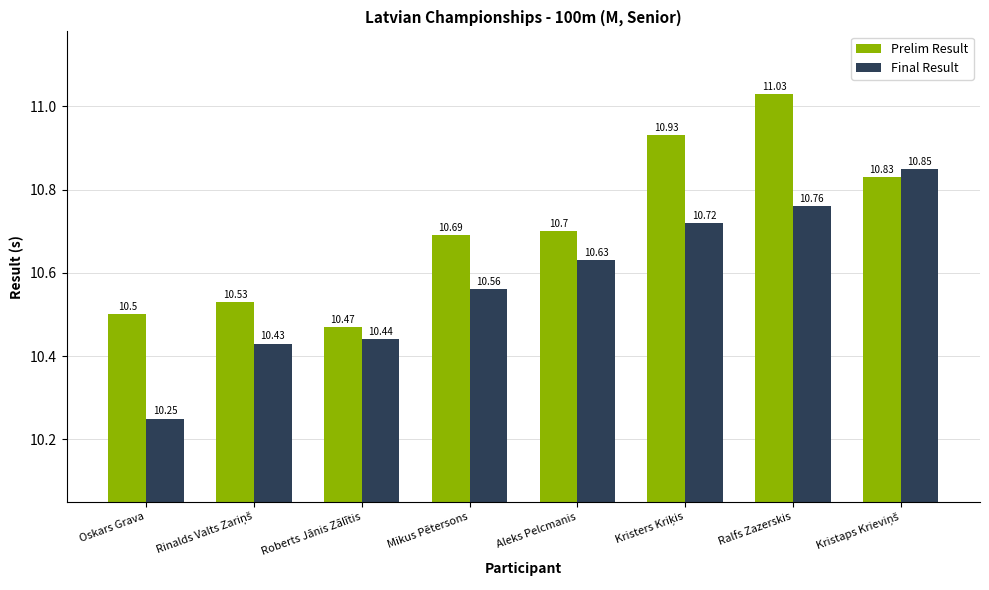

What is the difference between the second highest and minimum values in the Final Result series?

0.5